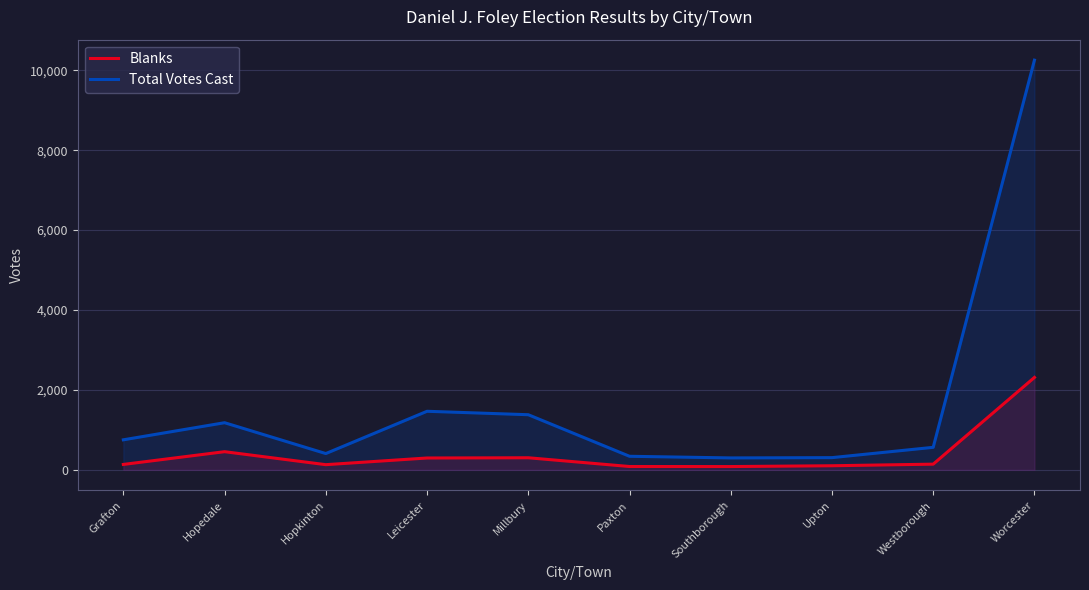

What is the sum of all Total Votes Cast values?

16947